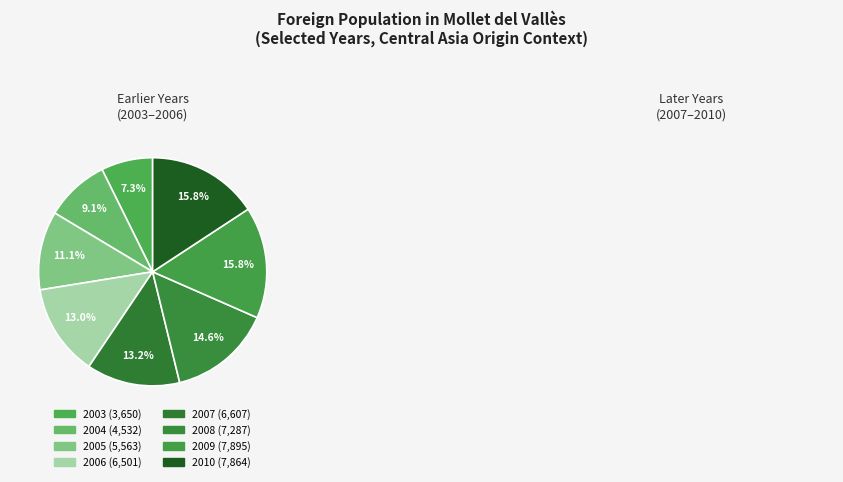

Does 2010 represent more than half of the total?

No